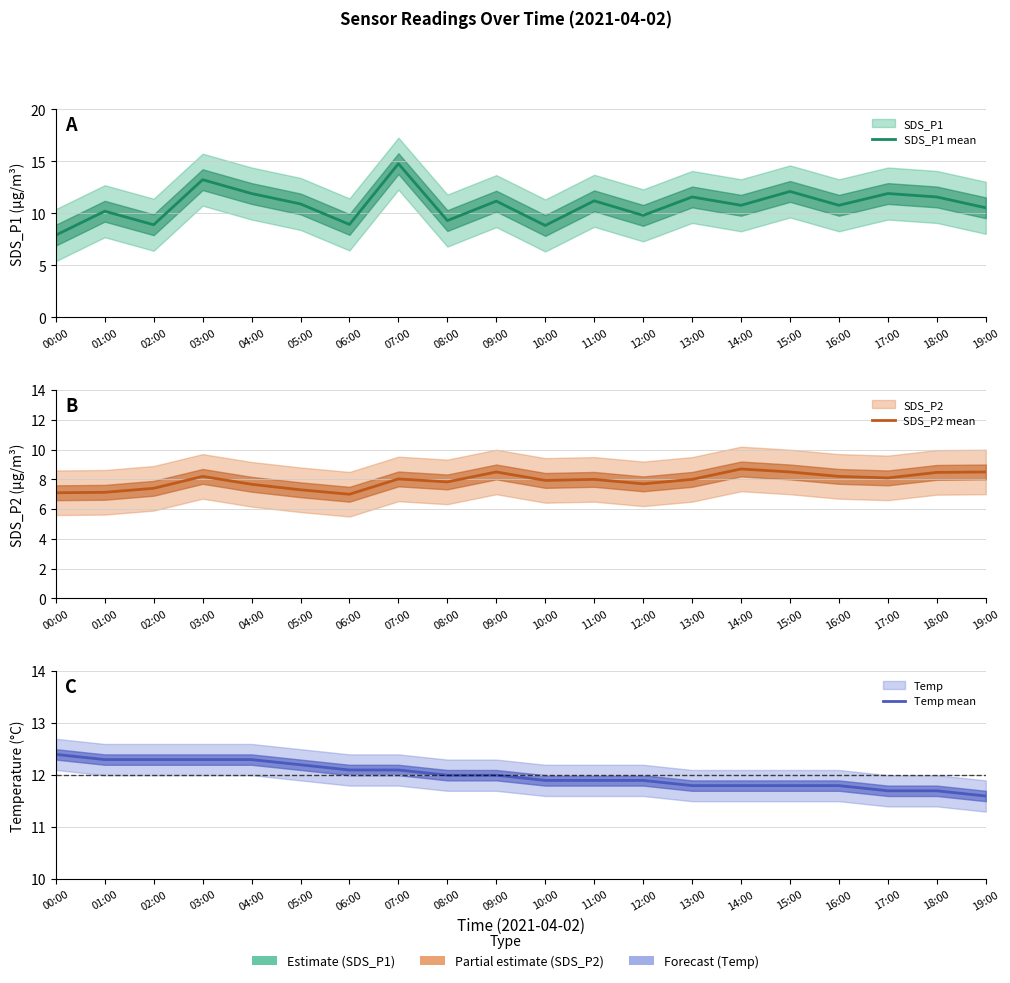

Count the number of categories in the chart.

20